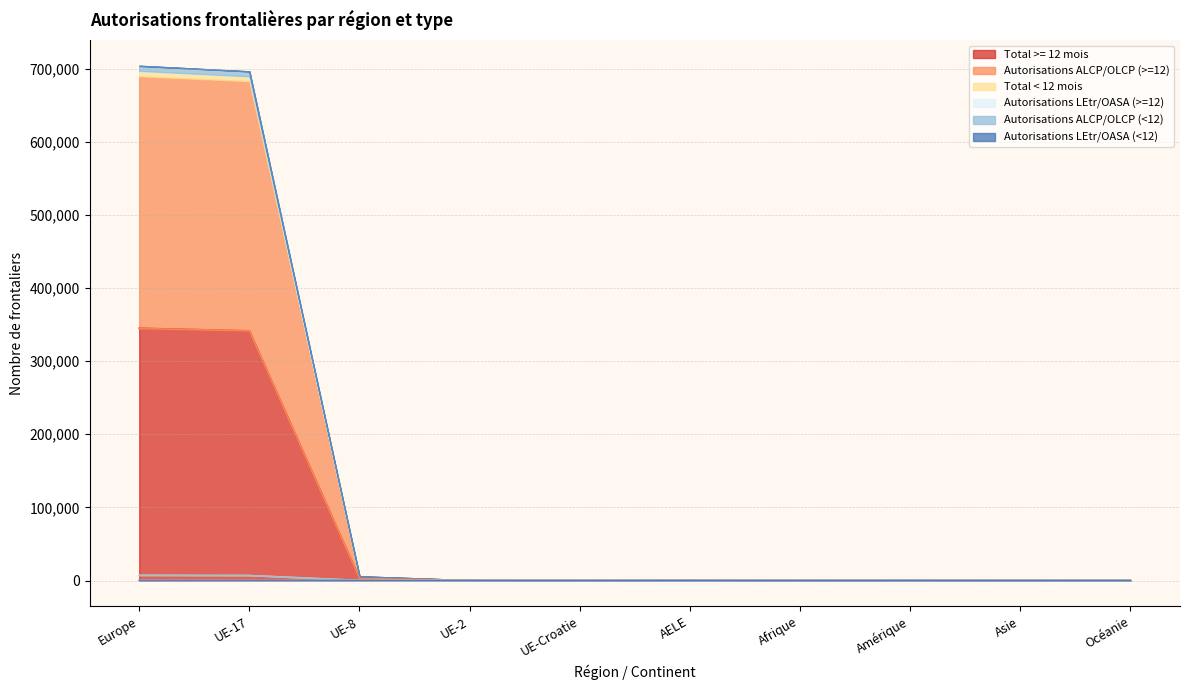

How many categories are shown in the chart?

10